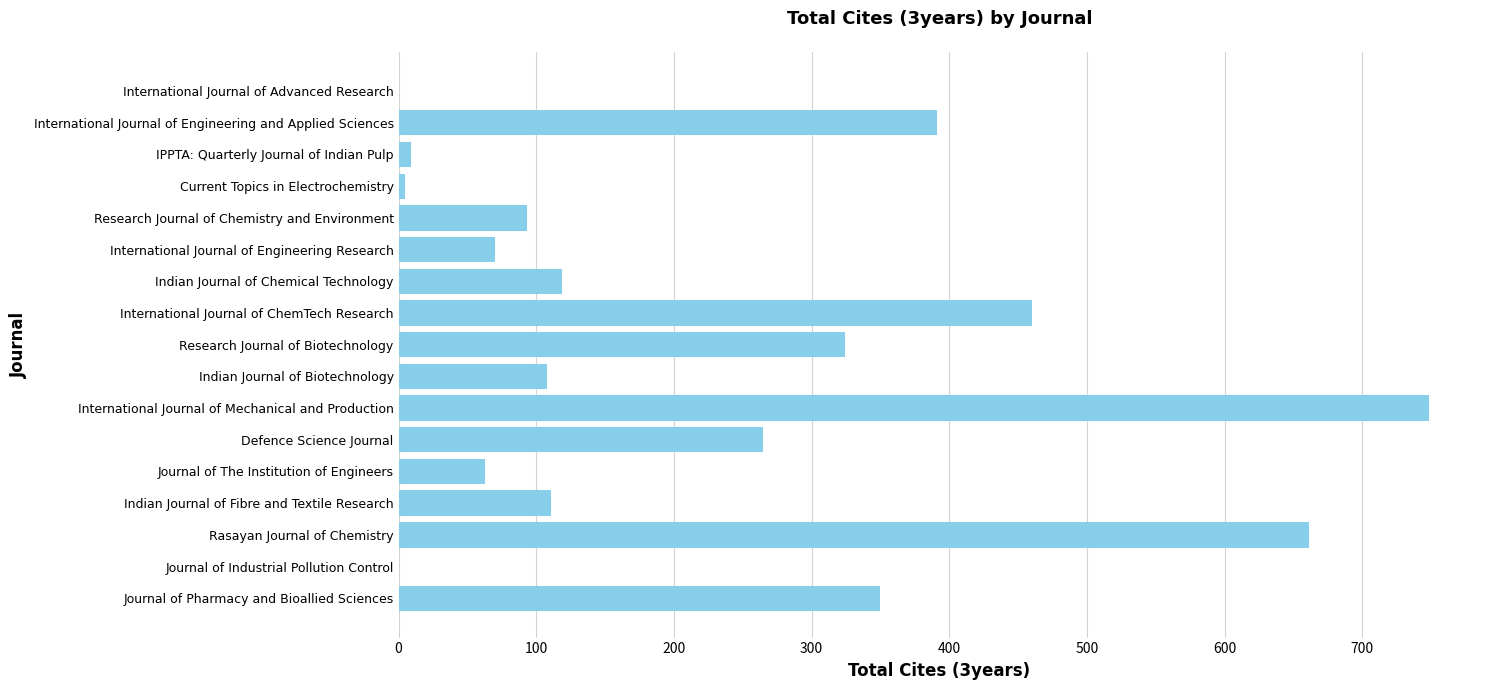

What is the sum of the values at International Journal of ChemTech Research and International Journal of Engineering Research?

530